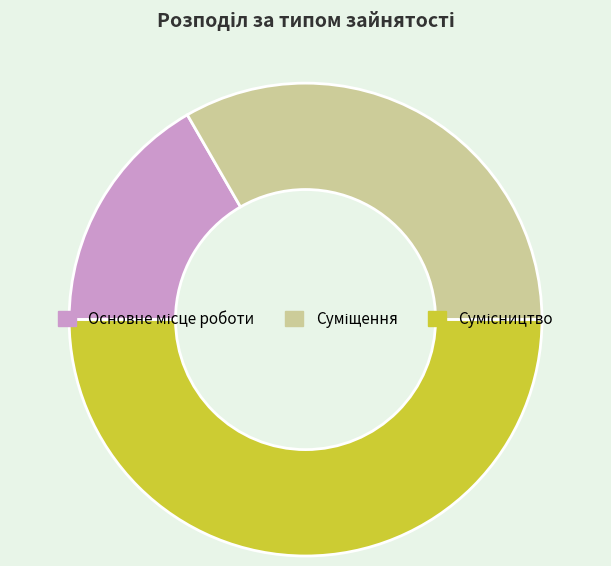

How many segments does this pie chart have?

3